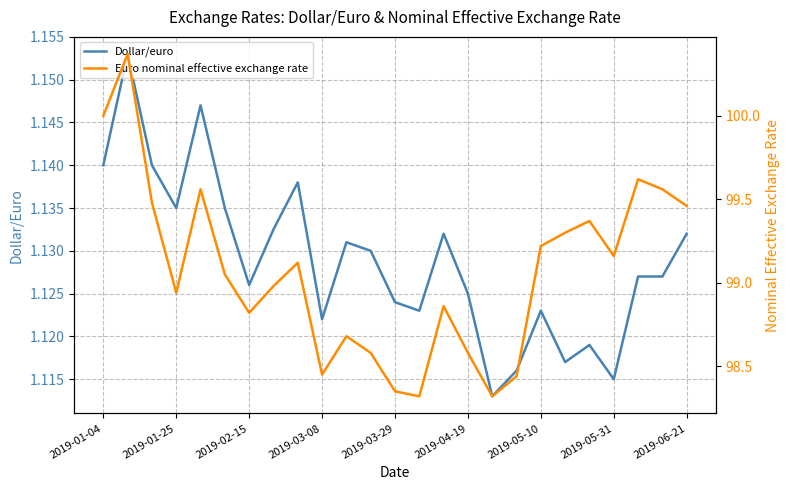

The Dollar/euro series shows 0.3 at 2019-01-25. True or false?

False